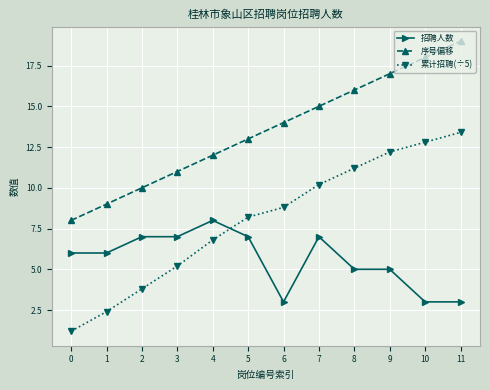

Reading left to right, what are all the values shown in this chart?

招聘人数: 0=6.0	1=6.0	2=7.0	3=7.0	4=8.0	5=7.0	6=3.0	7=7.0	8=5.0	9=5.0	10=3.0	11=3.0
序号偏移: 0=8.0	1=9.0	2=10.0	3=11.0	4=12.0	5=13.0	6=14.0	7=15.0	8=16.0	9=17.0	10=18.0	11=19.0
累计招聘(÷5): 0=1.2	1=2.4	2=3.8	3=5.2	4=6.8	5=8.2	6=8.8	7=10.2	8=11.2	9=12.2	10=12.8	11=13.4